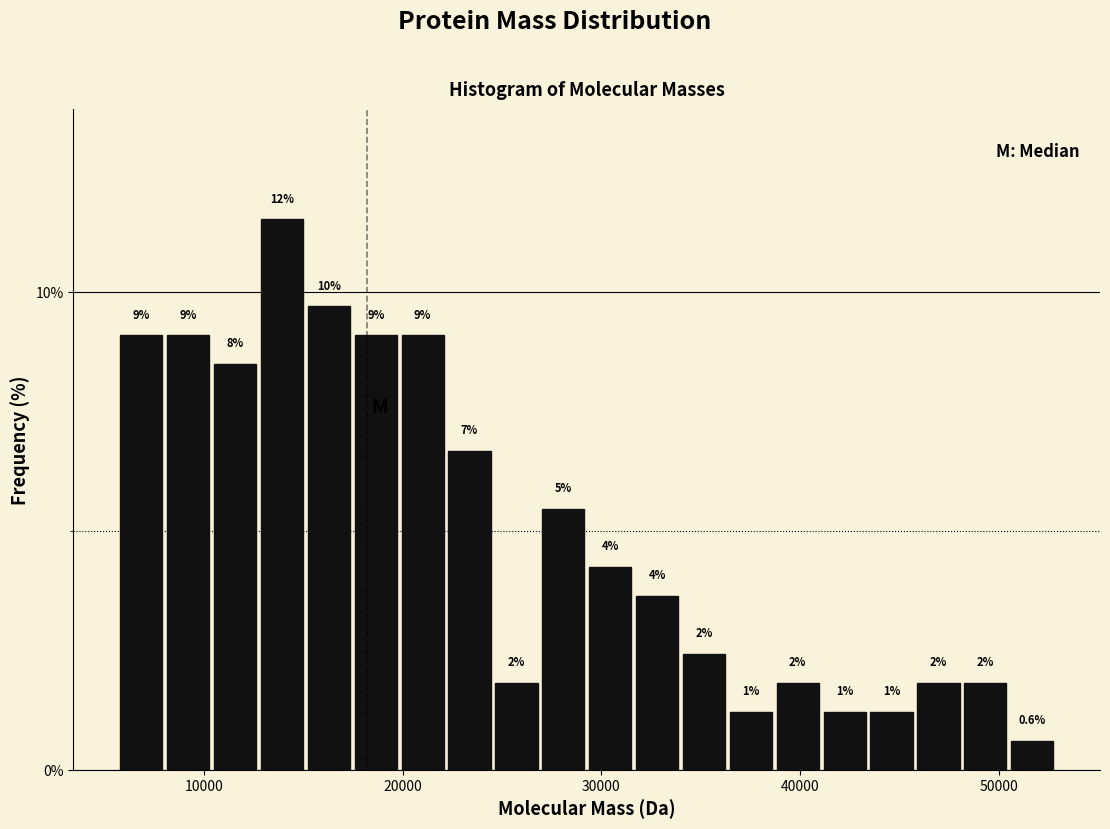

Around what value on the x-axis is the tallest bar? Give the approximate position of its centre, as read against the axis.

14000